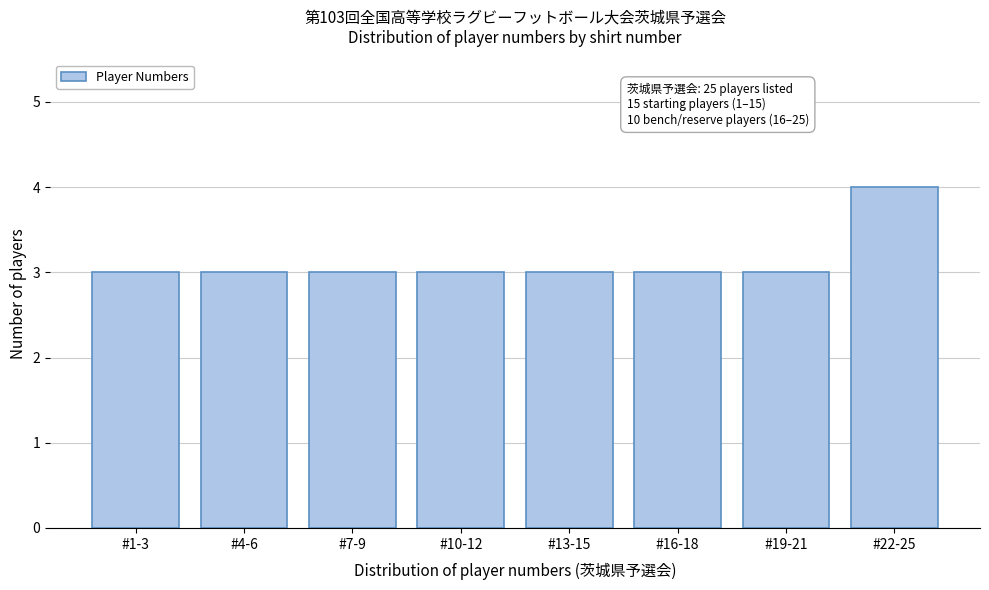

Reading left to right, list all the values displayed in this chart.

#1-3=3	#4-6=3	#7-9=3	#10-12=3	#13-15=3	#16-18=3	#19-21=3	#22-25=4